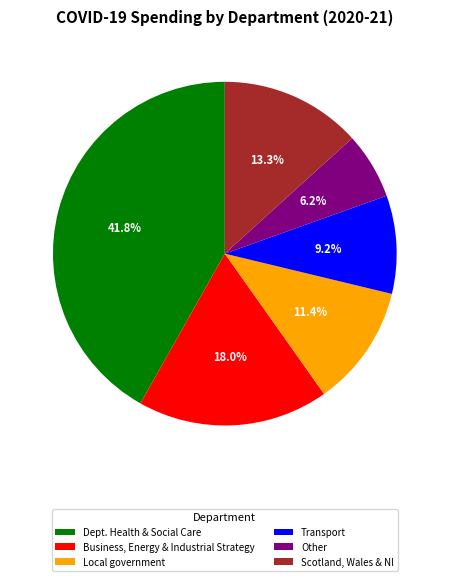

Does Other account for over 50% of the chart?

No